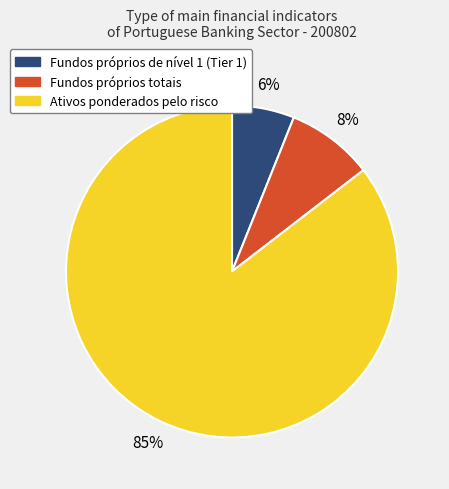

To the nearest percent, what is the average slice percentage?

33%